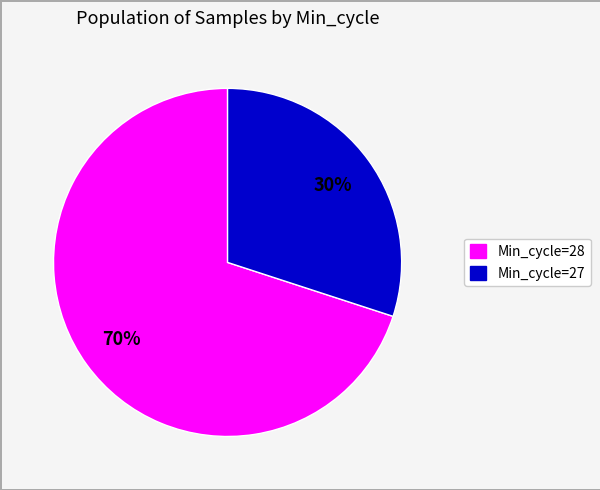

How many slices are in this pie chart?

2